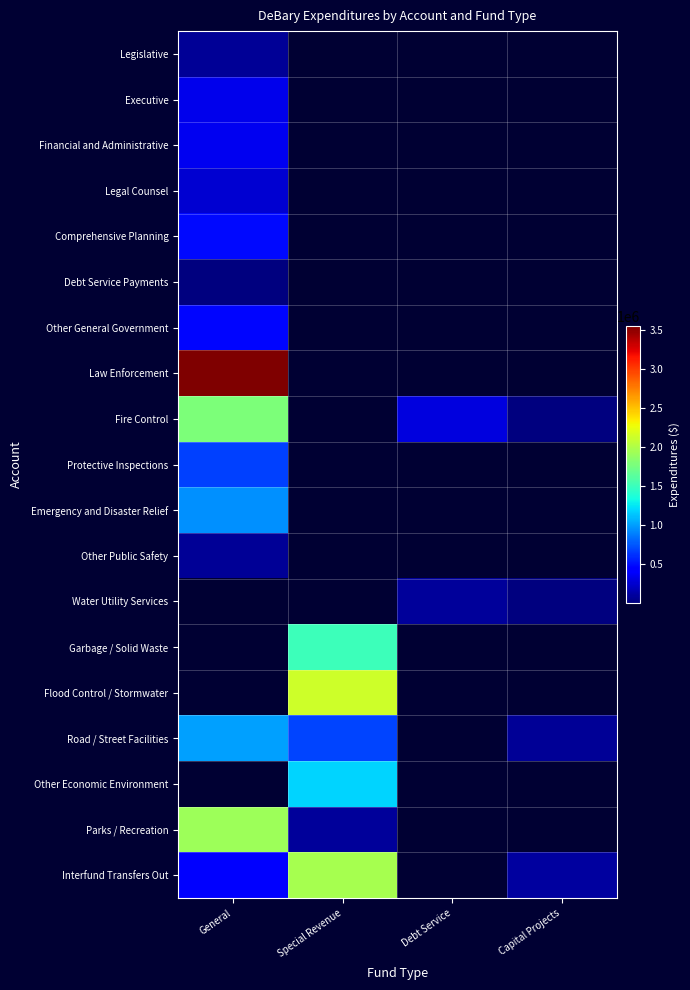

Which category has the lowest value across all series?

Capital Projects